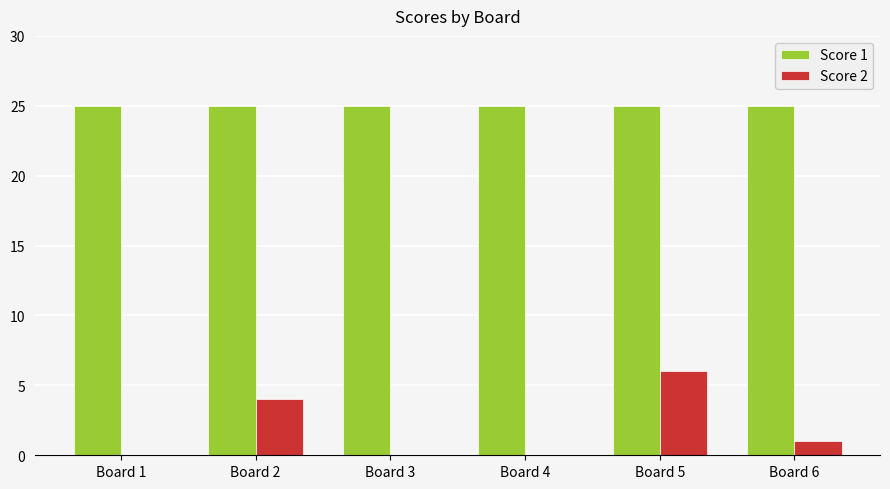

What is the spread (max minus min) of values at Board 2?

21